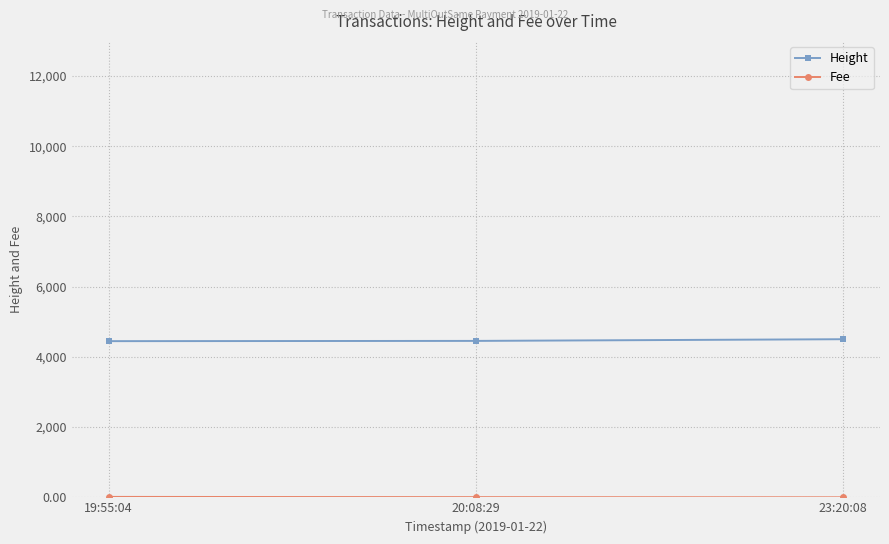

What is the approximate value of Height at 20:08:29?

4455.0